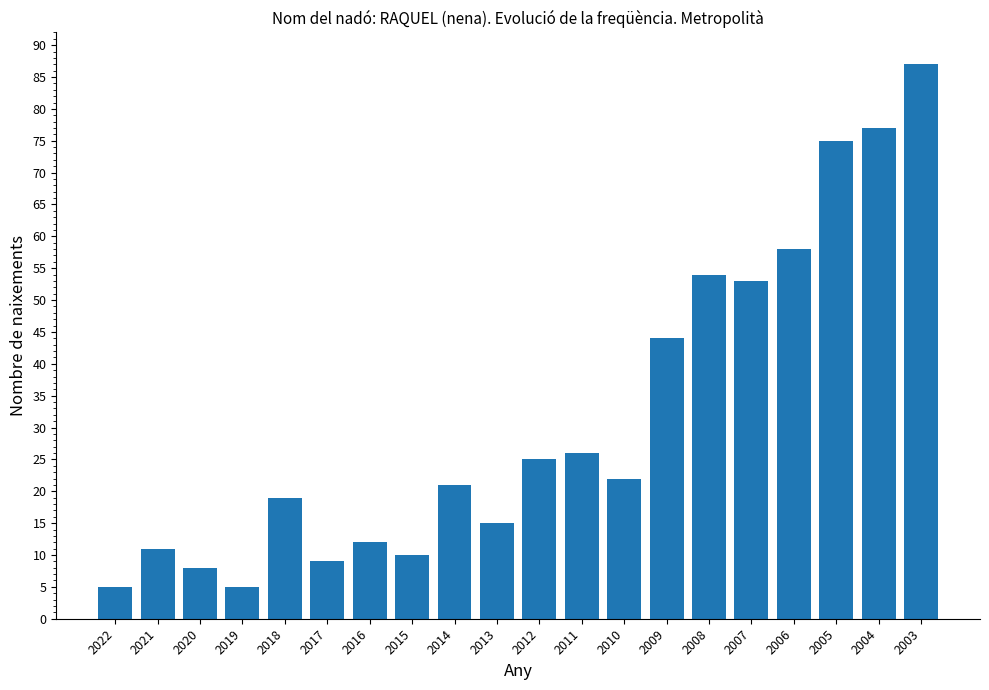

The value at 2014 is 21. True or false?

True